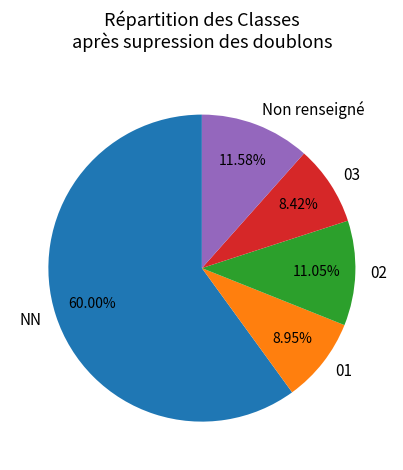

To the nearest percent, what portion does 01 represent?

9%